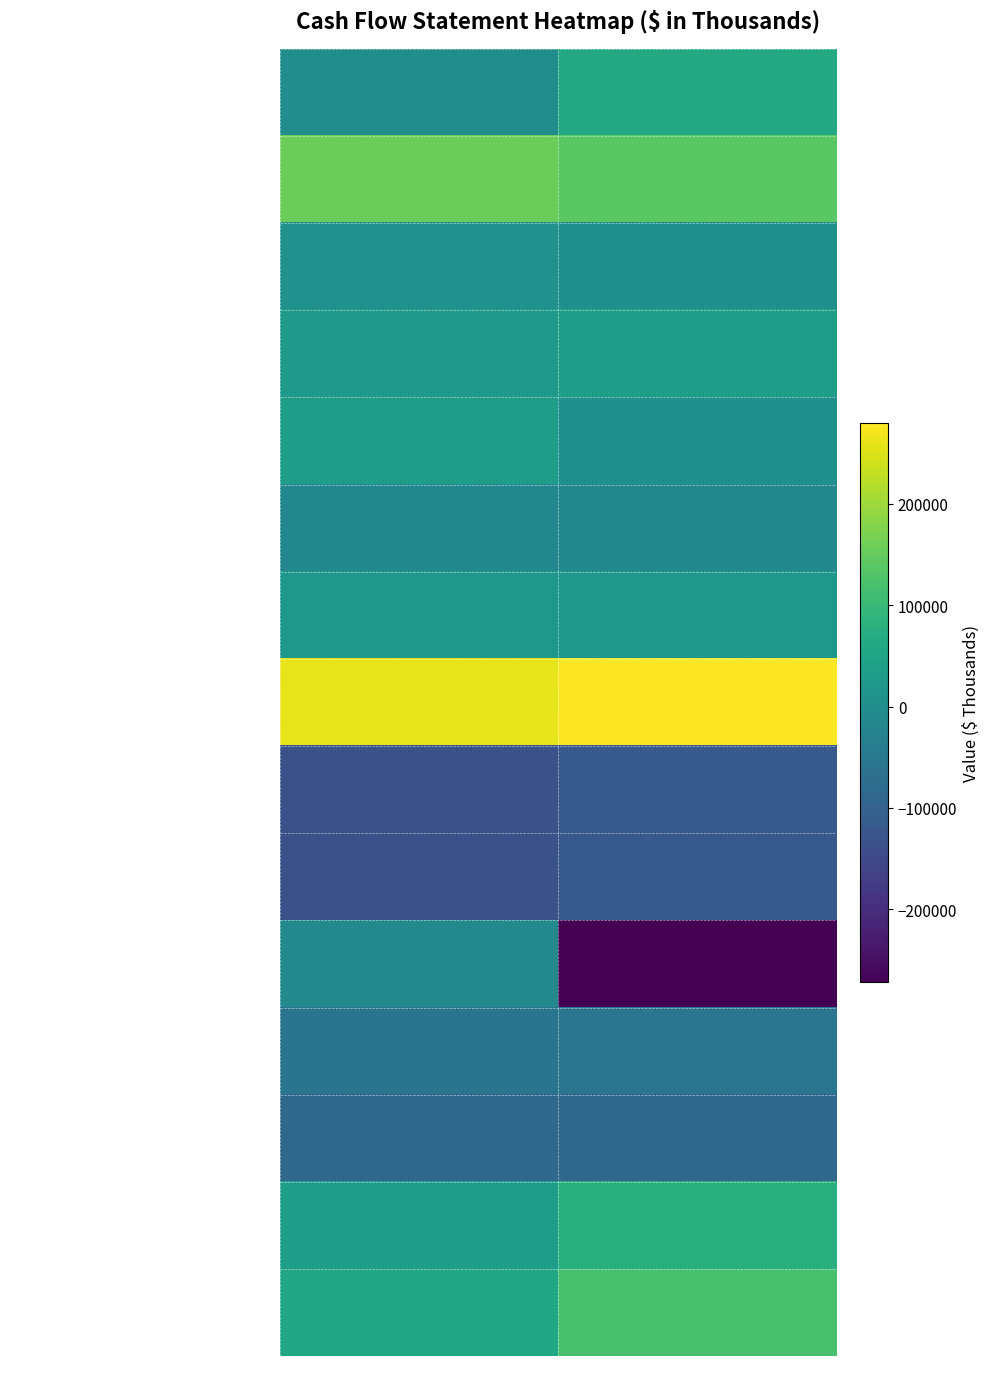

Which label corresponds to the smallest value in the chart?

Sep. 30, 2015